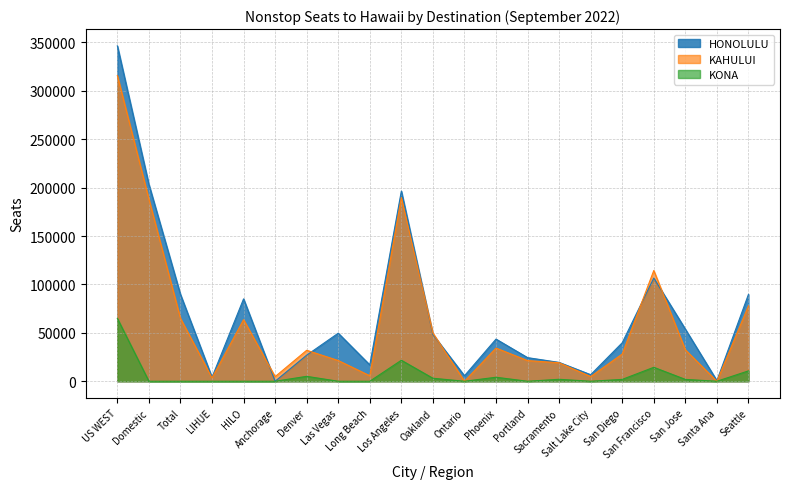

Which series has the largest total across all categories?

HONOLULU